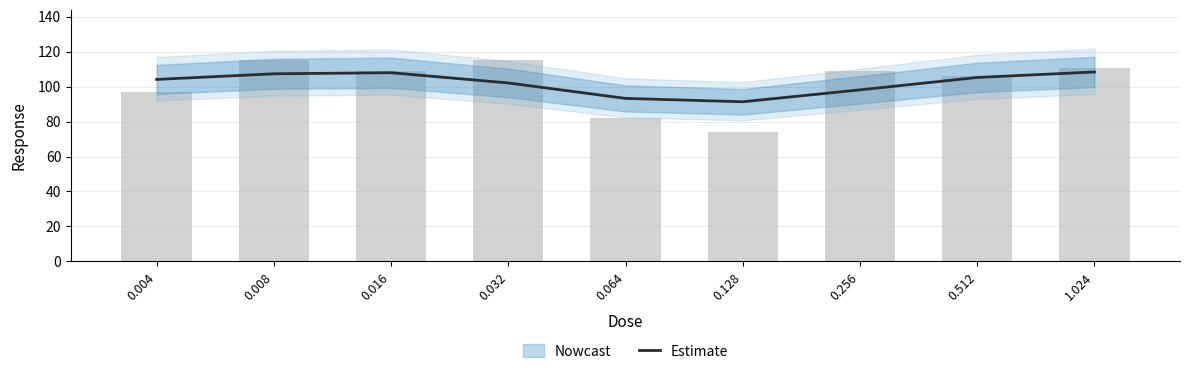

What is the change in value from 0.008 to 0.016?

+0.6